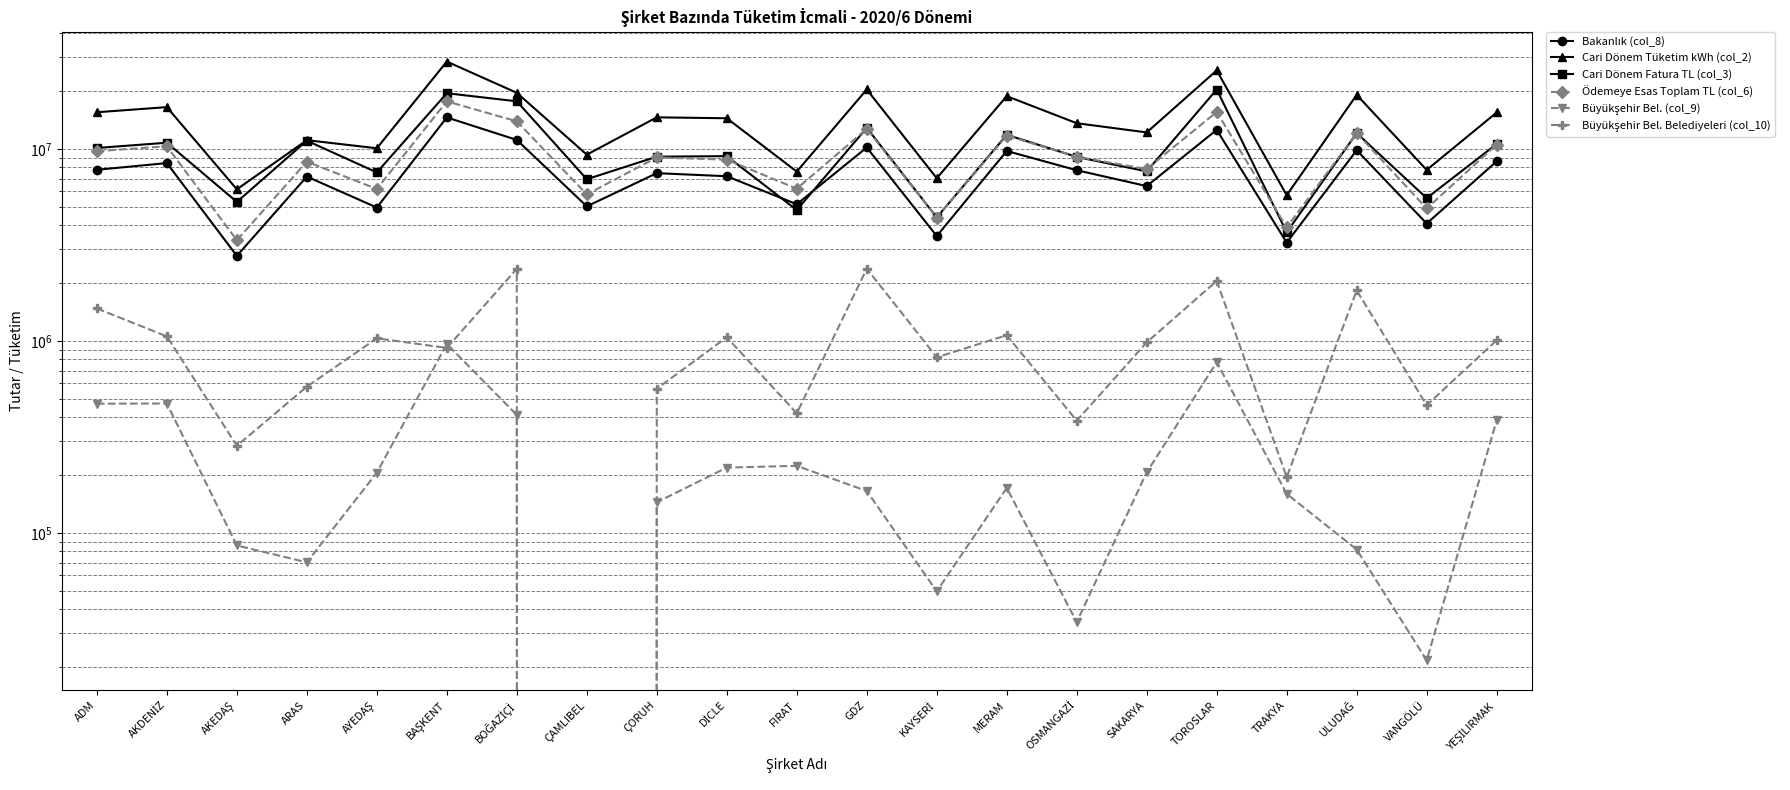

Reading left to right, what are all the values shown in this chart?

Bakanlık (col_8): 7779893.2	8433855.9	2770607.0	7173453.5	4946351.1	14581739.0	11133019.0	5016881.3	7471919.0	7201565.5	5146165.7	10168004.3	3513829.3	9747377.8	7739950.4	6399666.2	12559876.0	3248499.9	9839247.2	4083092.5	8613809.5
Cari Dönem Tüketim kWh (col_2): 15515753.0	16495275.7	6154737.2	11097637.0	10074217.8	28493639.7	19586756.6	9327694.8	14595410.0	14436707.0	7613554.0	20385023.0	7030041.0	18821372.0	13602154.5	12179593.0	25632154.2	5733733.6	19105536.5	7765678.0	15468969.4
Cari Dönem Fatura TL (col_3): 10105923.5	10764650.4	5291135.4	11031126.4	7539108.3	19486344.0	17690061.9	6948242.8	9105630.1	9164027.3	4802819.3	12863868.0	4393402.0	11835333.1	9080402.5	7632398.6	20378371.0	3675441.5	12081540.0	5538018.0	10601326.7
Ödemeye Esas Toplam TL (col_6): 9724867.9	10316605.5	3343965.3	8573088.0	6182938.3	17677404.1	13916273.8	5793309.5	9020364.8	8783817.2	6201595.2	12710007.0	4389452.5	11716591.6	9097982.8	7849503.8	15569683.4	3898596.6	12086384.0	4894295.3	10528950.7
Büyükşehir Bel. (col_9): 470691.8	471548.9	85930.9	70204.1	205627.3	962721.5	411142.2	0.0	144275.0	218694.9	223297.5	165055.2	49572.4	171356.1	34272.3	206580.7	773929.2	159546.0	81826.6	21690.3	384820.7
Büyükşehir Bel. Belediyeleri (col_10): 1474280.5	1054801.7	283945.2	576918.6	1030960.6	918405.0	2372111.5	0.0	562966.7	1043635.1	419256.3	2376945.2	820798.8	1069594.7	384009.2	982151.8	2052132.5	195321.1	1829654.4	461958.0	1007111.8